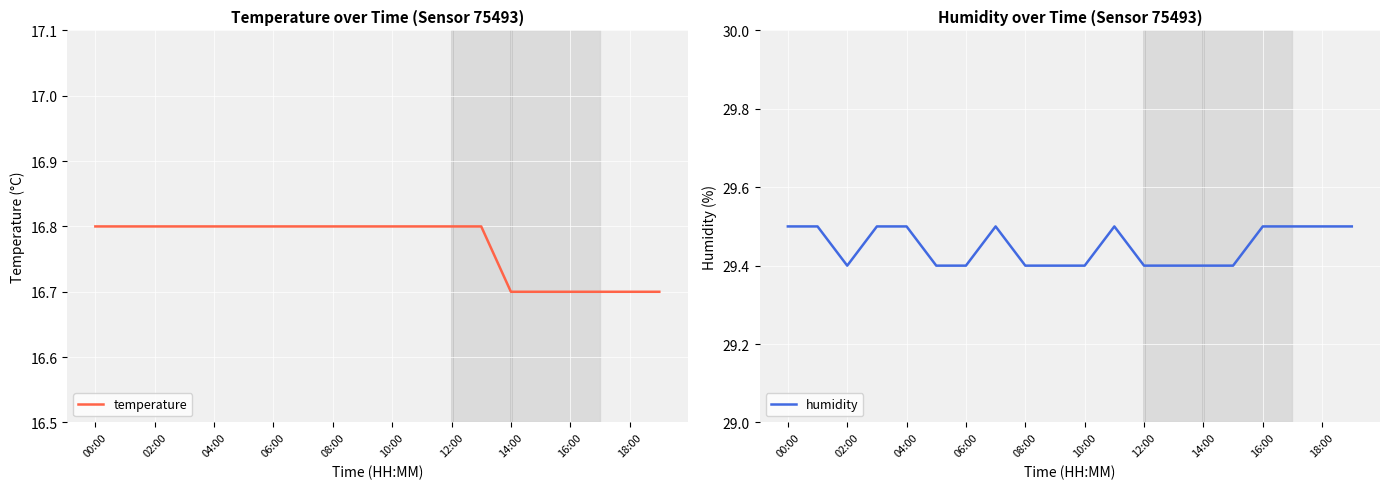

True or false: temperature and humidity cross at least once.

False